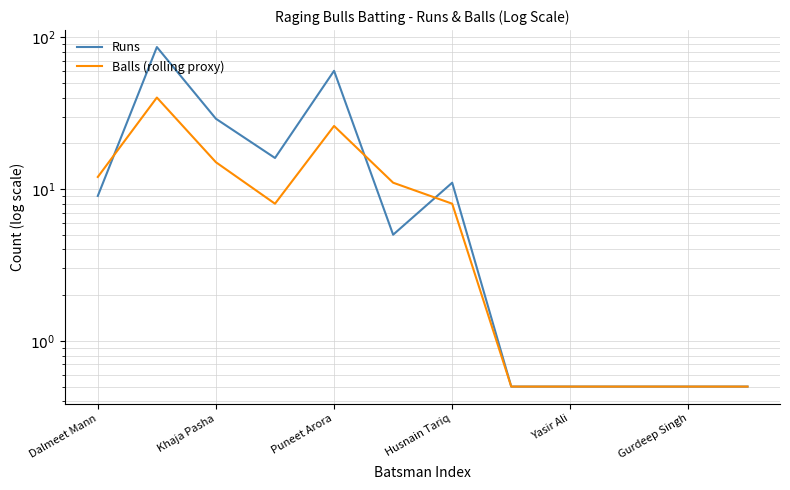

Read the Balls (rolling proxy) value at Husnain Tariq.

8.0